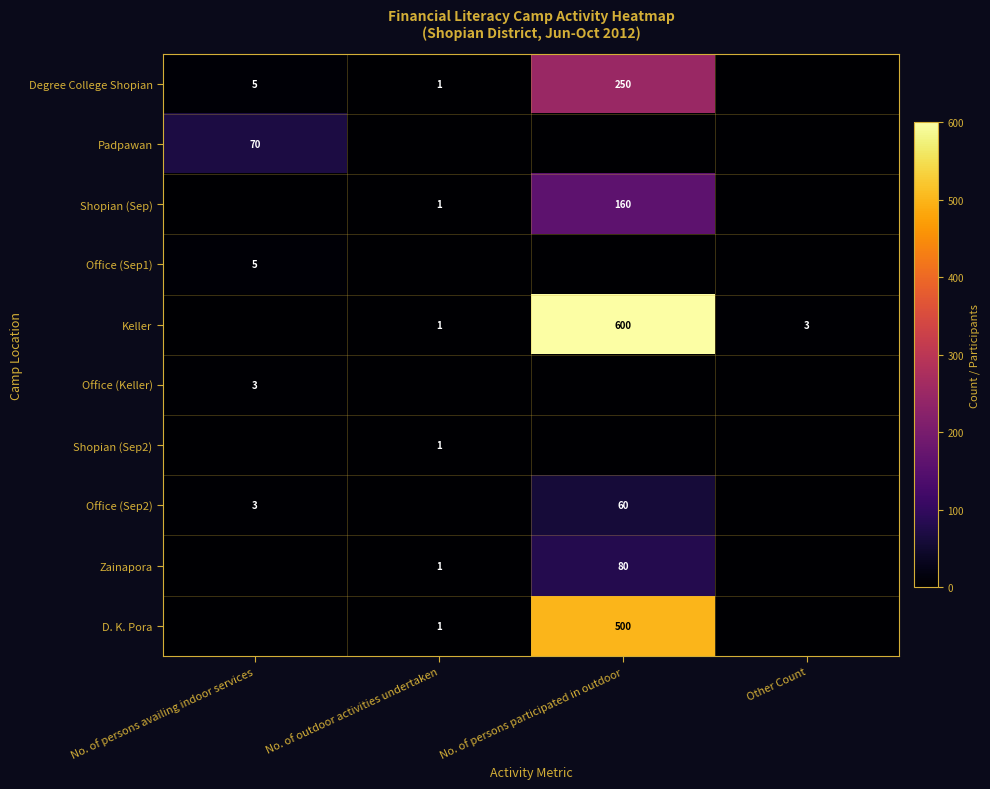

Where is D. K. Pora nearest to the value 250?

No. of outdoor activities undertaken